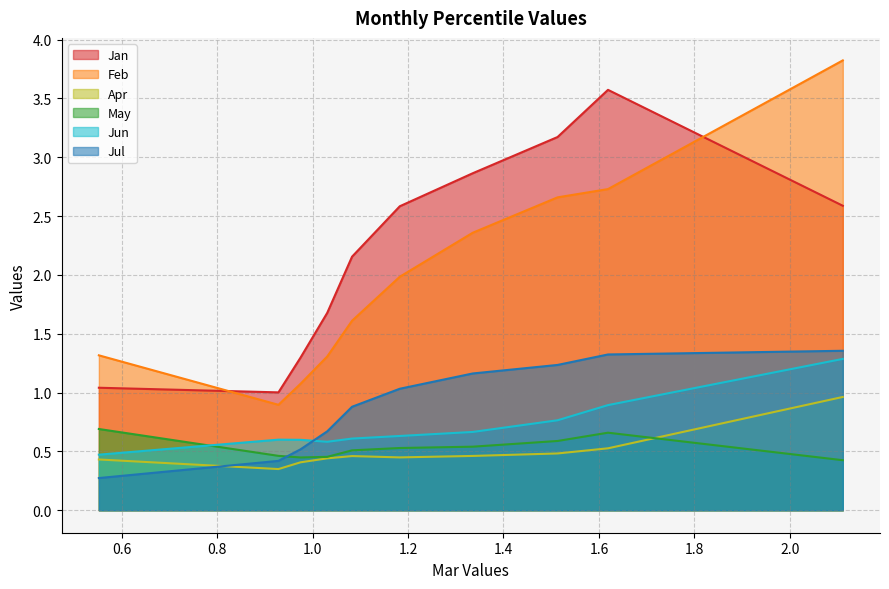

Which series has the largest total across all categories?

Jan